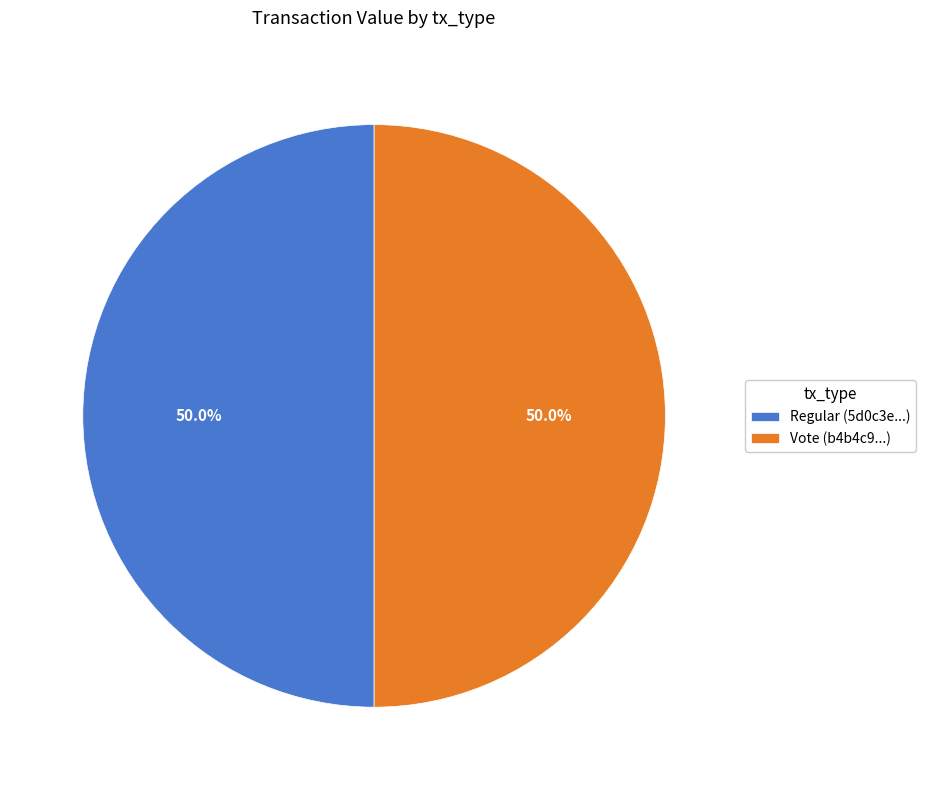

How much of the chart is everything except Regular (5d0c3e...)?

50.0%